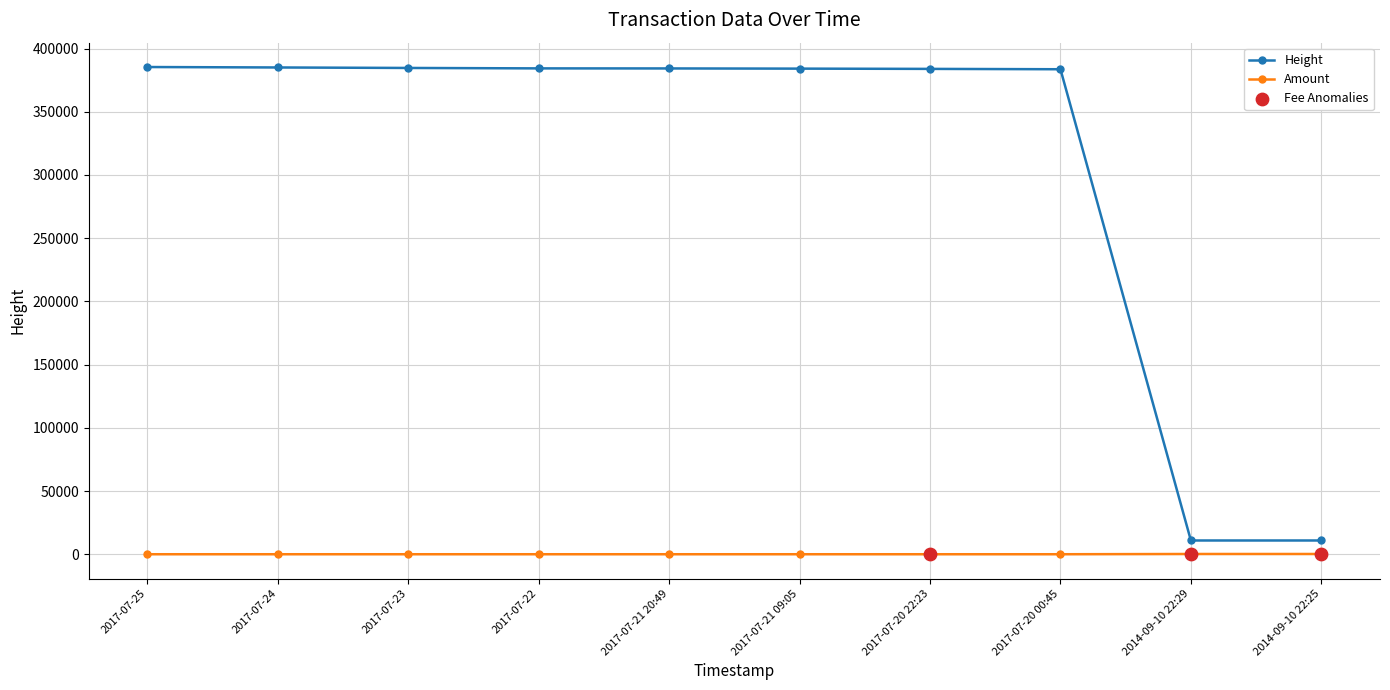

Which series has the largest total across all categories?

Height